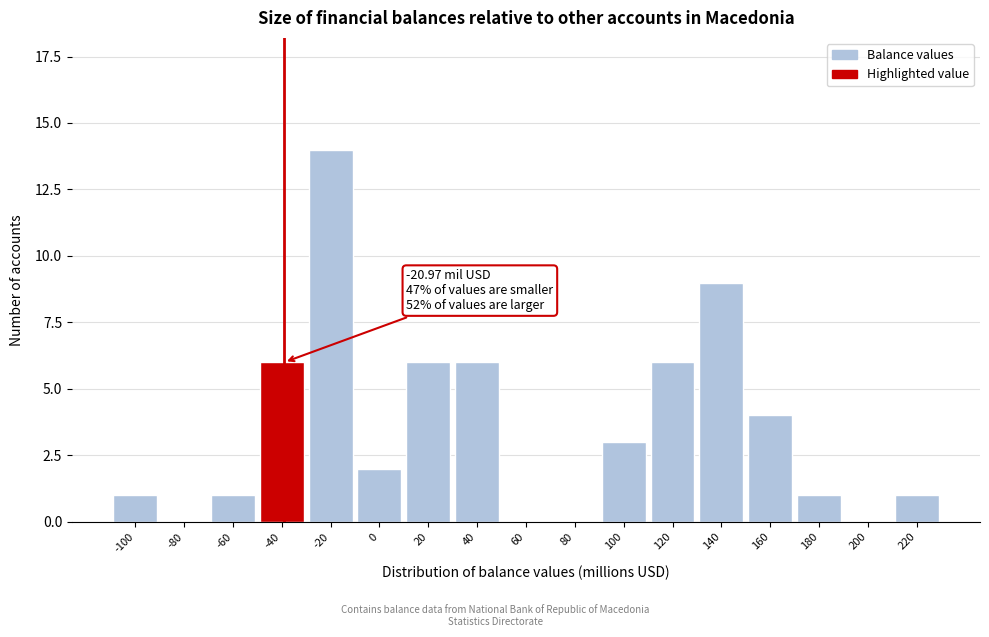

Reading left to right, extract all data points from this chart.

-100=1	-80=0	-60=1	-40=6	-20=14	0=2	20=6	40=6	60=0	80=0	100=3	120=6	140=9	160=4	180=1	200=0	220=1